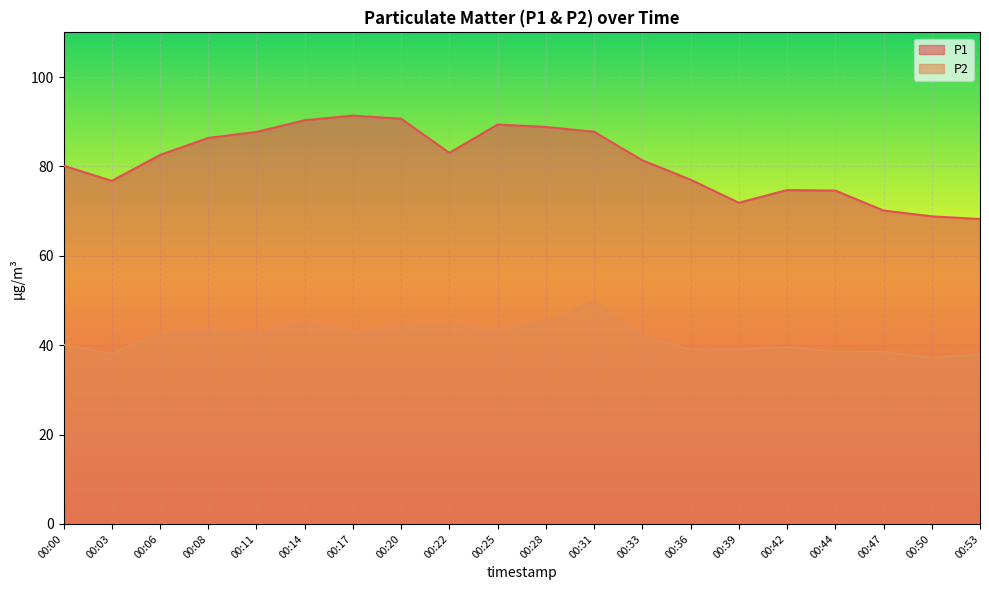

Reading right to left, transcribe all the data shown in this chart.

P1: 00:53=68.2	00:50=68.8	00:47=70.1	00:44=74.6	00:42=74.7	00:39=71.9	00:36=77.0	00:33=81.4	00:31=87.8	00:28=88.8	00:25=89.4	00:22=83.0	00:20=90.7	00:17=91.4	00:14=90.3	00:11=87.7	00:08=86.4	00:06=82.6	00:03=76.8	00:00=80.2
P2: 00:53=37.9	00:50=37.2	00:47=38.5	00:44=38.6	00:42=39.6	00:39=39.1	00:36=39.0	00:33=42.1	00:31=49.9	00:28=45.2	00:25=43.3	00:22=44.5	00:20=44.0	00:17=42.9	00:14=45.1	00:11=42.6	00:08=43.4	00:06=42.8	00:03=38.1	00:00=40.1